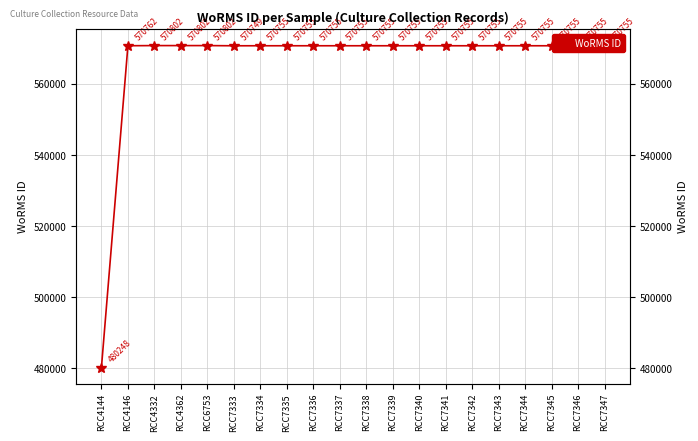

Rank the categories by value from lowest to highest.

RCC4144, RCC7333, RCC7334, RCC7335, RCC7336, RCC7337, RCC7338, RCC7339, RCC7340, RCC7341, RCC7342, RCC7343, RCC7344, RCC7345, RCC7346, RCC7347, RCC4146, RCC4332, RCC4362, RCC6753